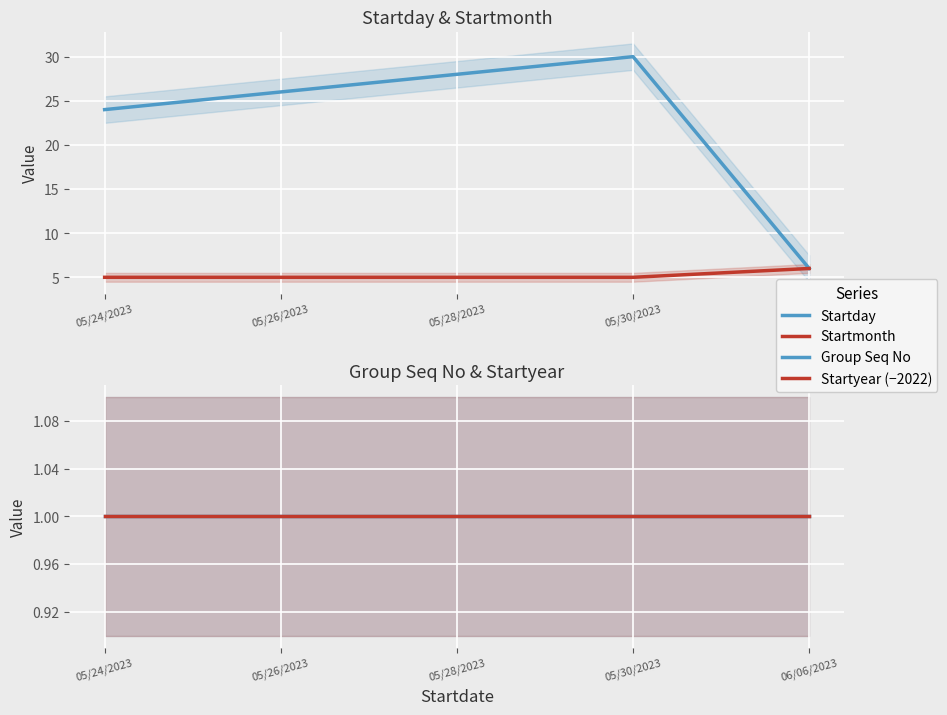

What is the total value across all series at 05/24/2023?

31